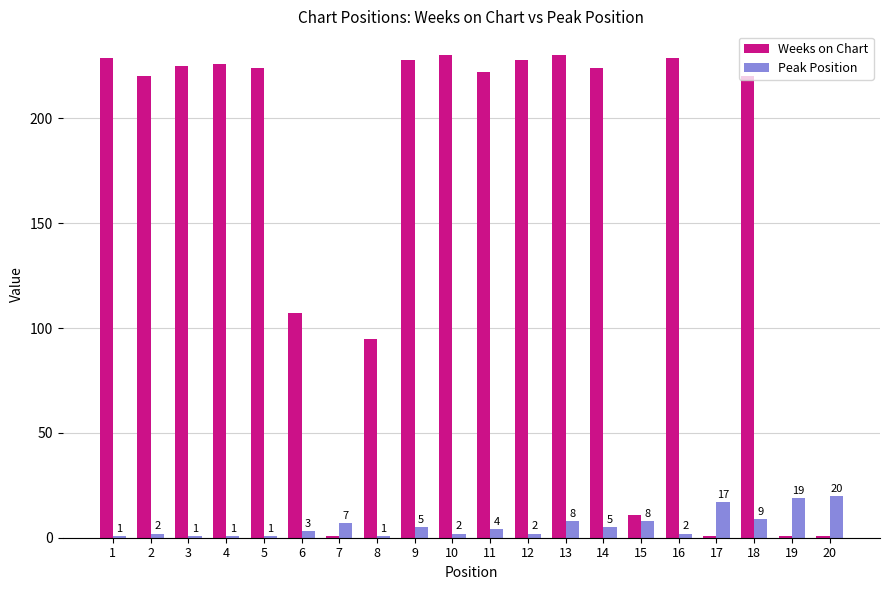

Which series has the largest range (max minus min)?

Weeks on Chart